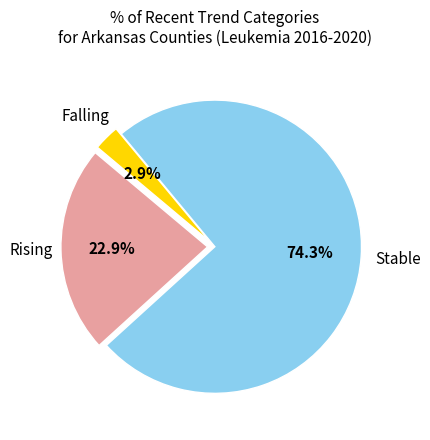

Is there any slice that represents more than half of the pie?

Yes